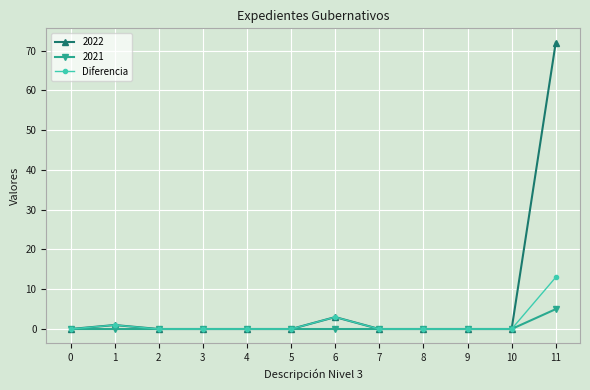

Which category has the highest value across all series?

11